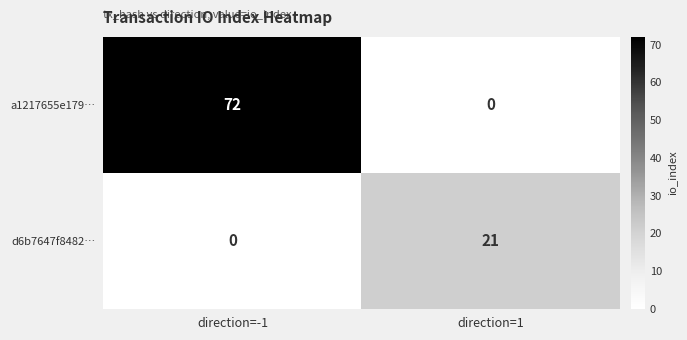

Rank the series at direction=1 from lowest to highest value.

a1217655e179…, d6b7647f8482…